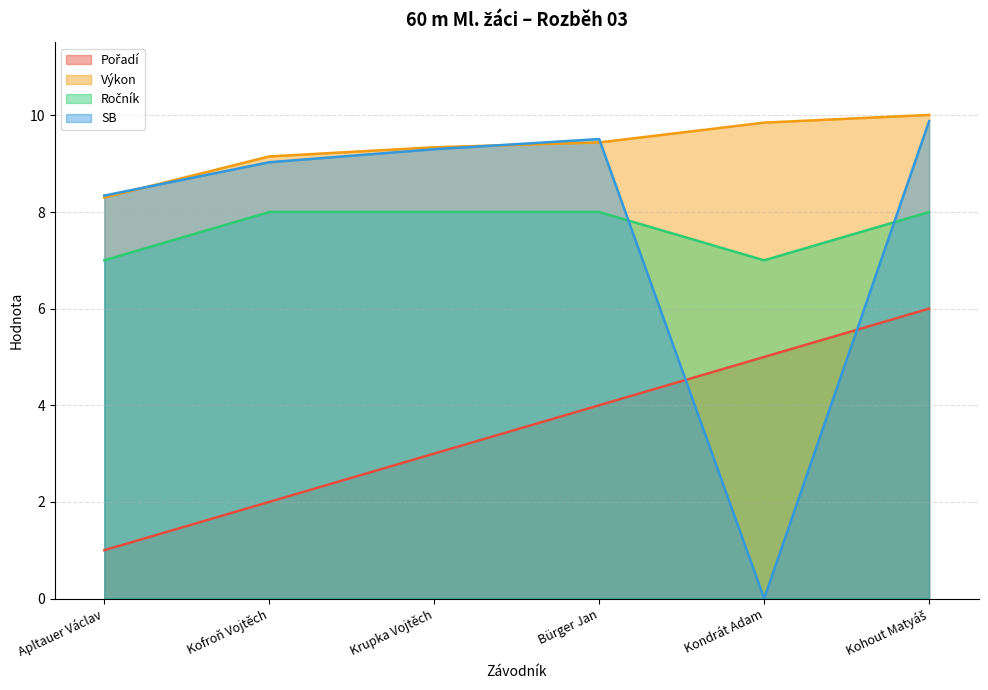

At which label does Pořadí first exceed 4?

Kondrát Adam